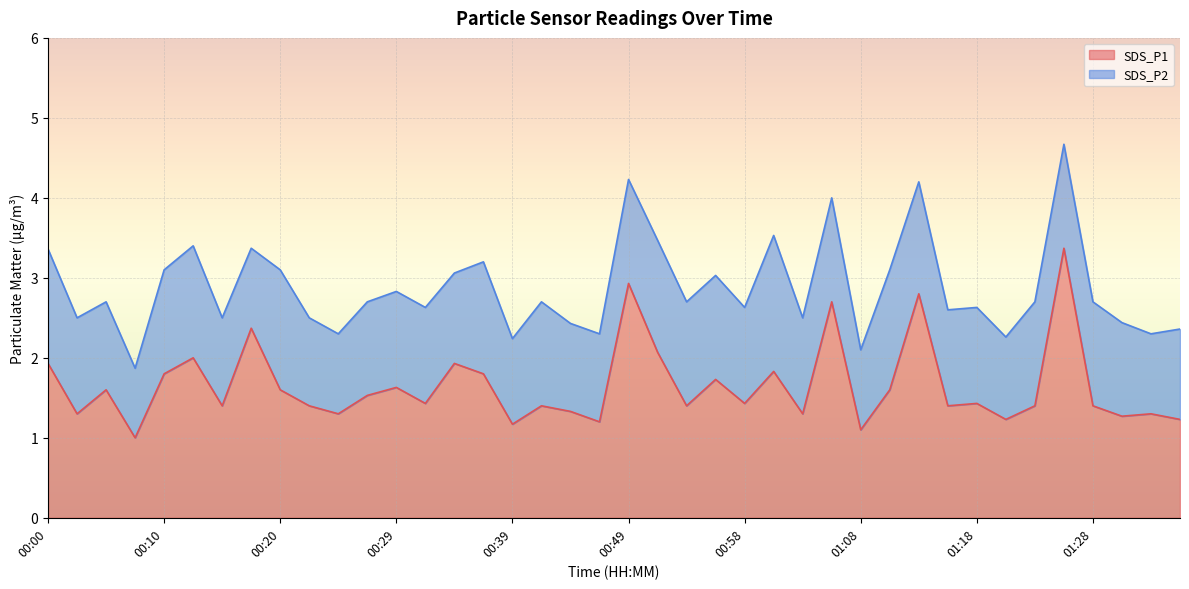

Is it true that SDS_P1 equals 1.9 at 00:49?

False